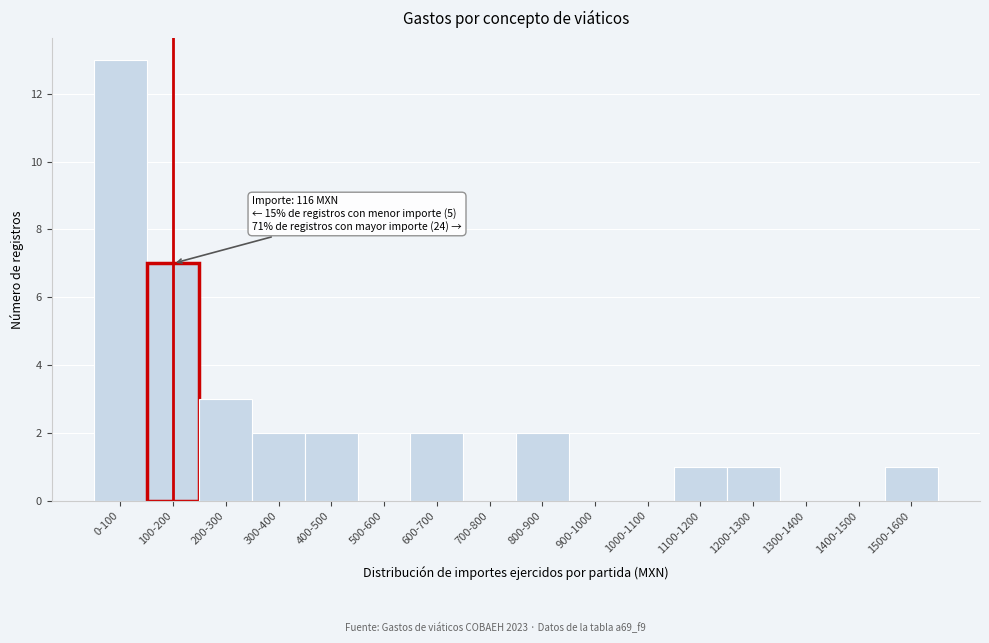

Reading left to right, list all the values displayed in this chart.

0-100=13	100-200=7	200-300=3	300-400=2	400-500=2	500-600=0	600-700=2	700-800=0	800-900=2	900-1000=0	1000-1100=0	1100-1200=1	1200-1300=1	1300-1400=0	1400-1500=0	1500-1600=1